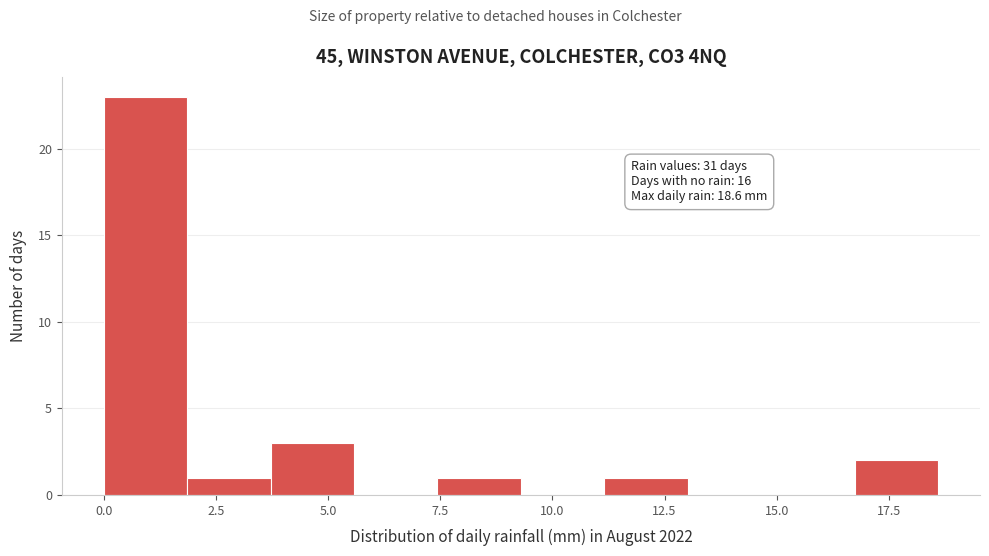

Read against the x-axis, roughly where is the centre of the tallest bar?

1.0